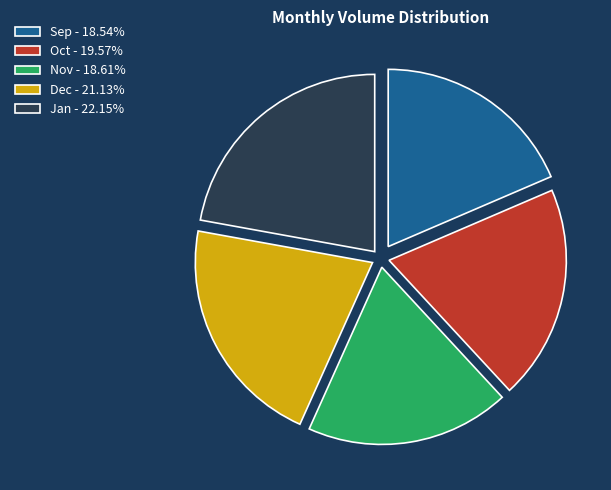

Does Nov account for over 50% of the chart?

No